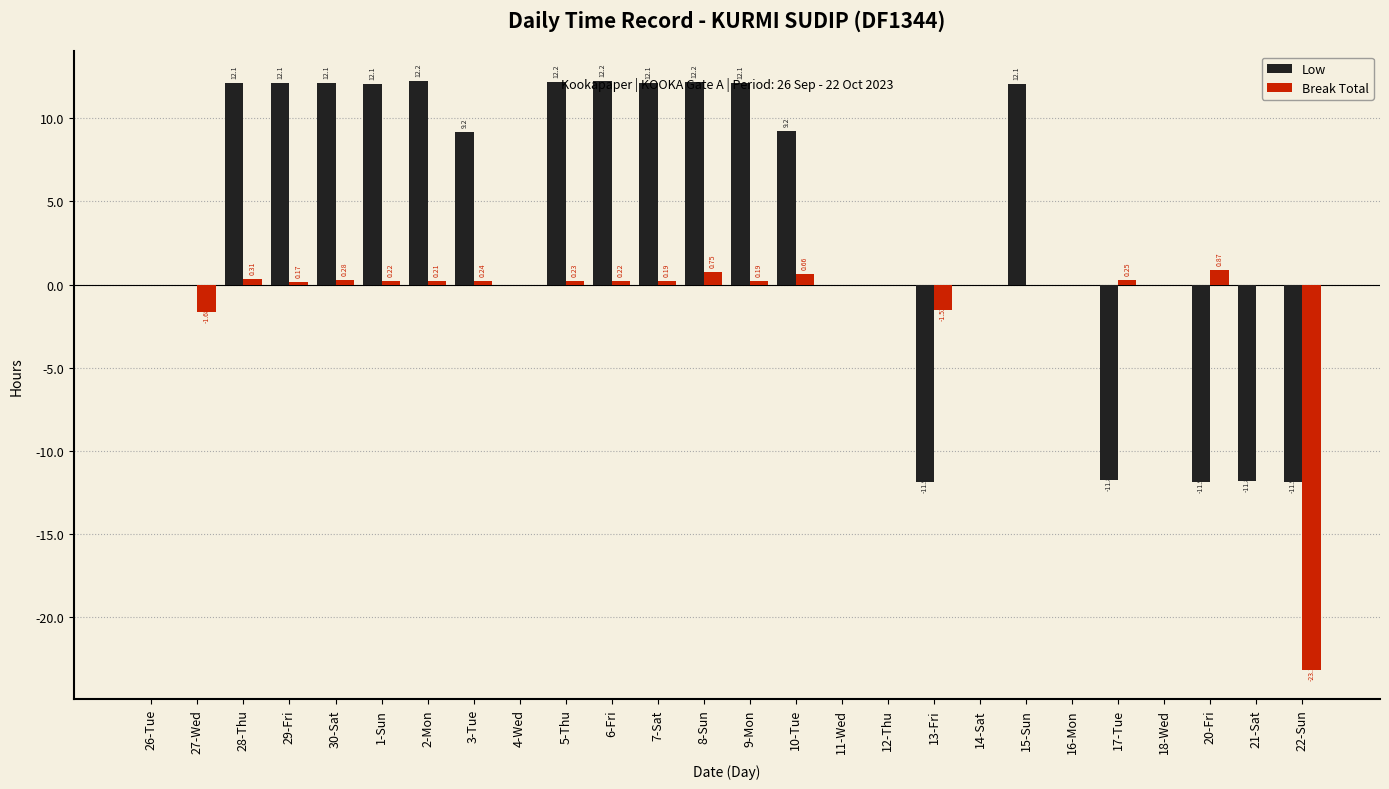

What is the greatest value displayed?

12.2